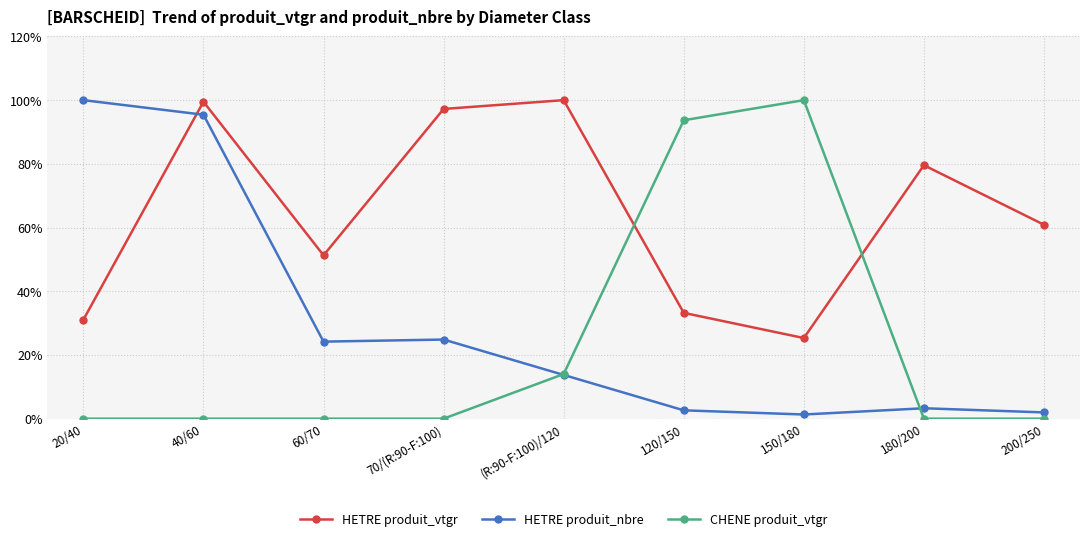

Is it true that CHENE produit_vtgr equals -54.6 at 200/250?

False